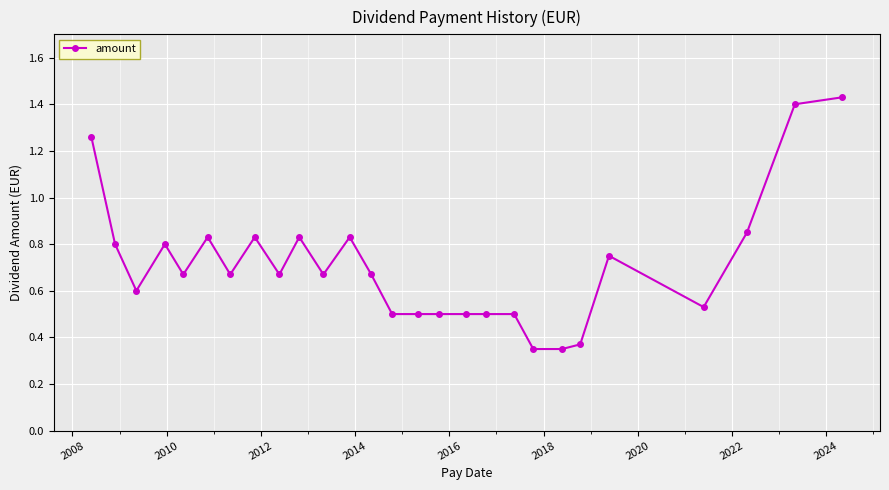

True or false: there are more than 2 points higher than both neighbors.

True